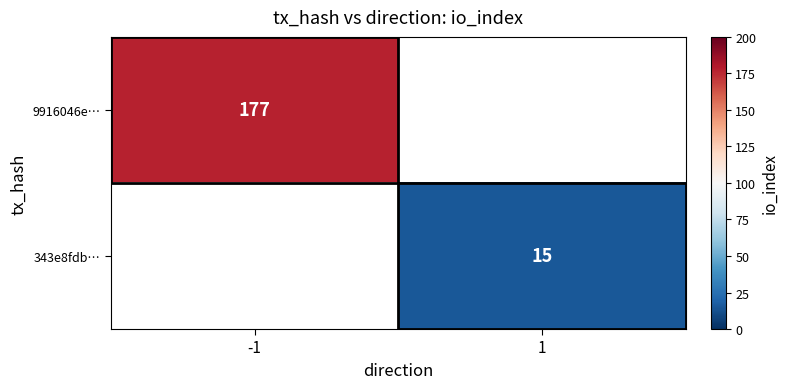

The value of 9916046e… at -1 is 257. True or false?

False